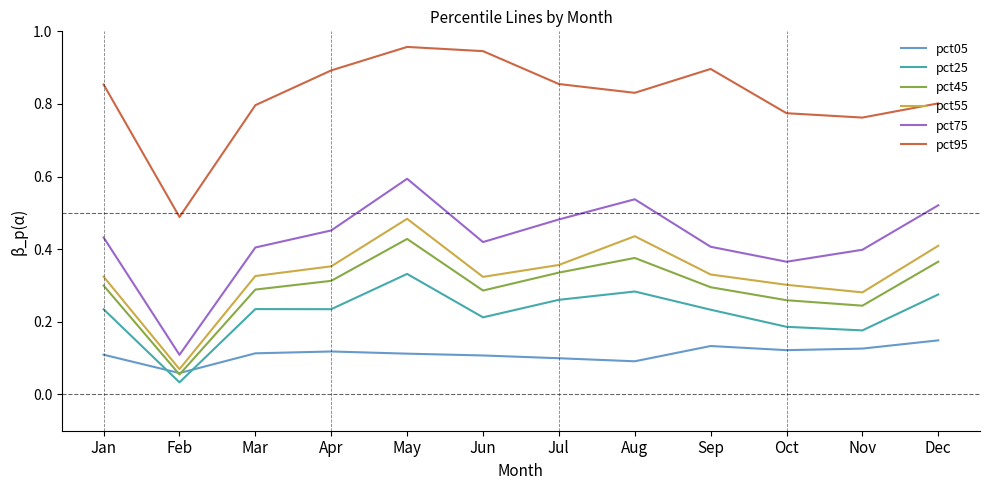

True or false: pct95 has a value of 0.9 at Sep.

True